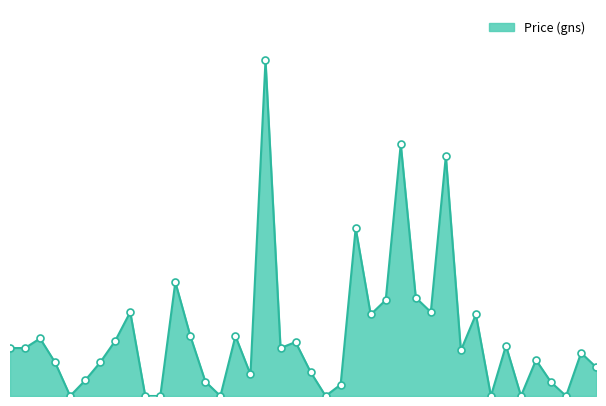

Reading left to right, extract all data points from this chart.

1519=40000	1520=40000	1521=48000	1522=28000	1523=0	1524=13000	1525=28000	1526=46000	1527=70000	1528=0	1529=0	1530=95000	1531=50000	1532=12000	1533=0	1534=50000	1535=18000	1536=280000	1537=40000	1538=45000	1539=20000	1540=0	1541=9500	1542=140000	1543=68000	1544=80000	1545=210000	1546=82000	1547=70000	1548=200000	1549=38000	1550=68000	1551=0	1552=42000	1553=0	1554=30000	1555=11500	1556=0	1557=36000	1558=24000